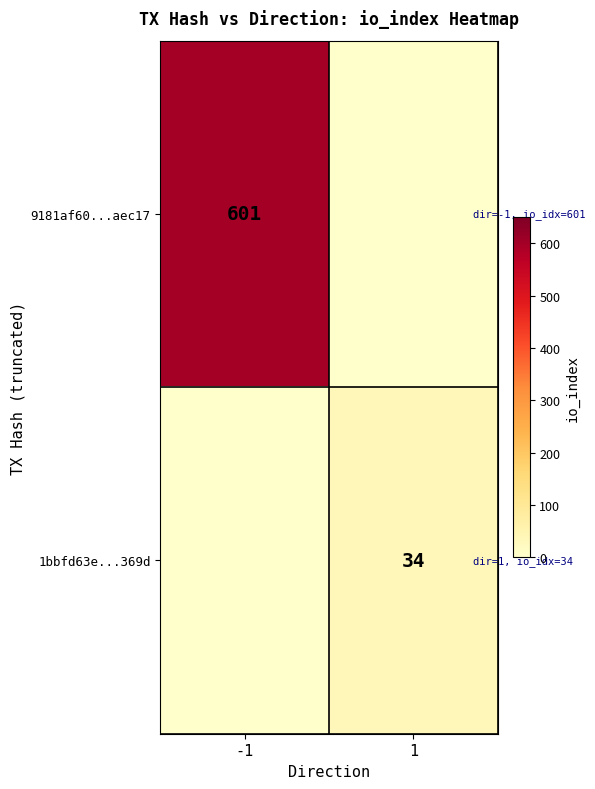

Is it true that 1bbfd63e...369d equals 49 at 1?

False